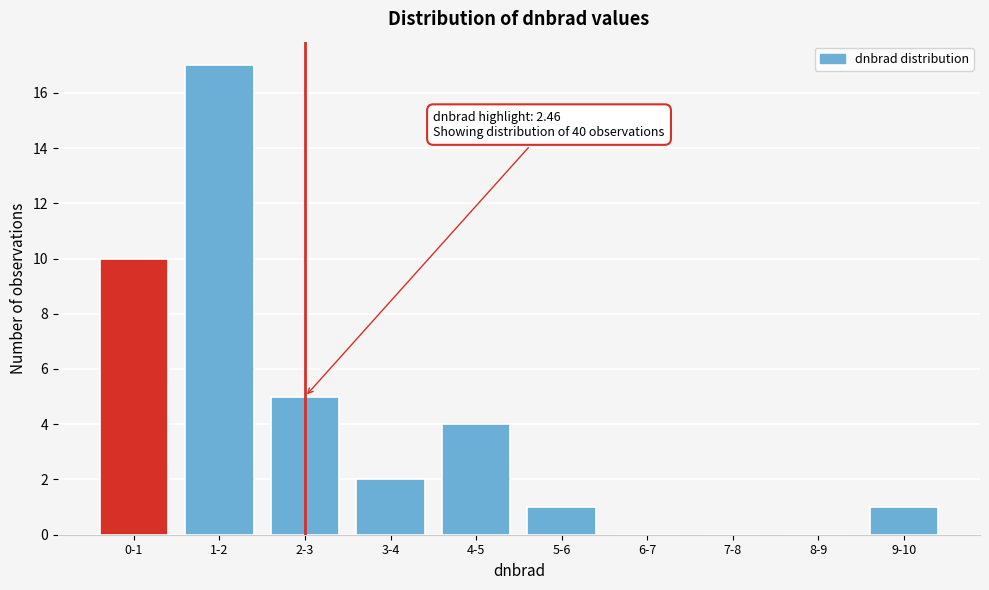

Reading left to right, list all the values displayed in this chart.

0-1=10	1-2=17	2-3=5	3-4=2	4-5=4	5-6=1	6-7=0	7-8=0	8-9=0	9-10=1